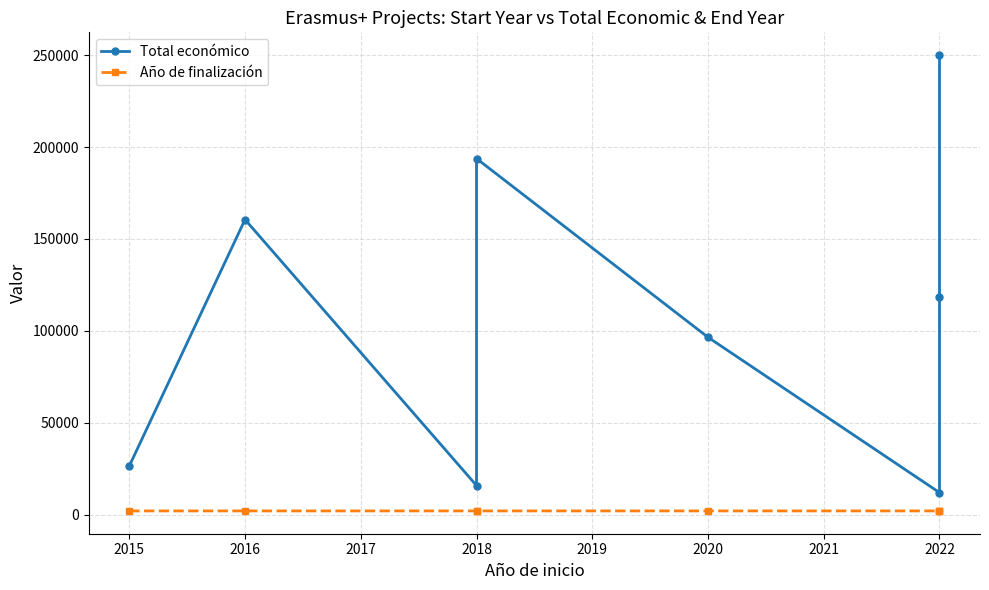

Is it true that Total económico equals 130854 at 2018?

False